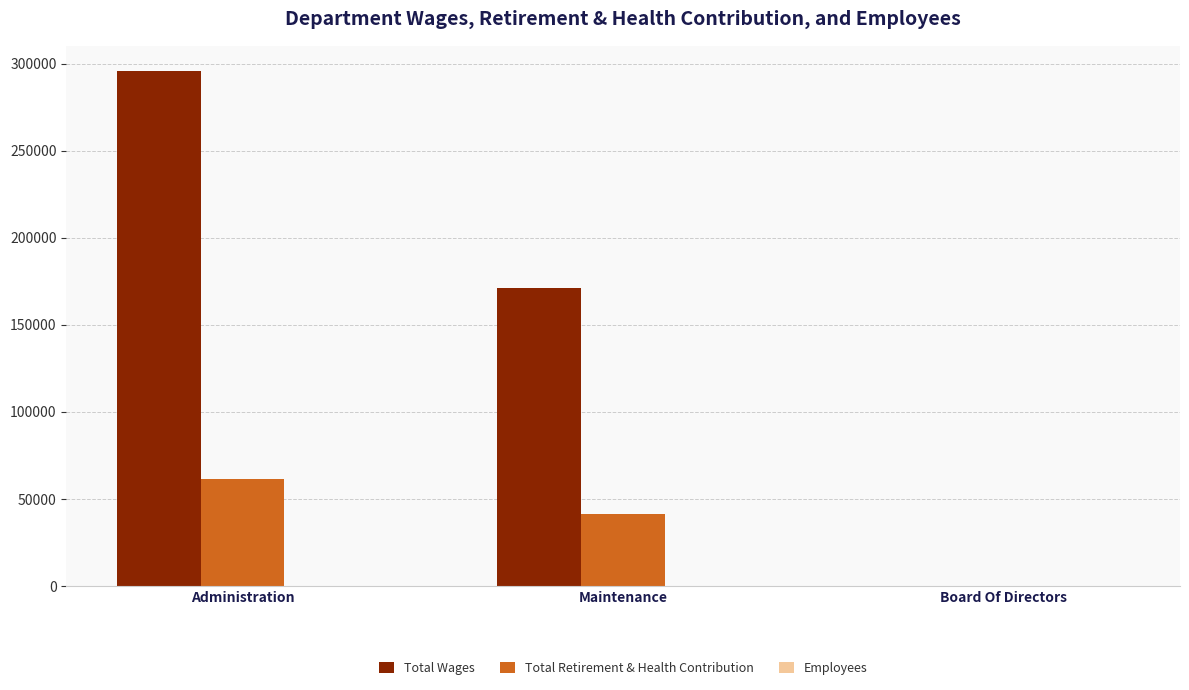

The value of Total Retirement & Health Contribution at Administration is 29987. True or false?

False